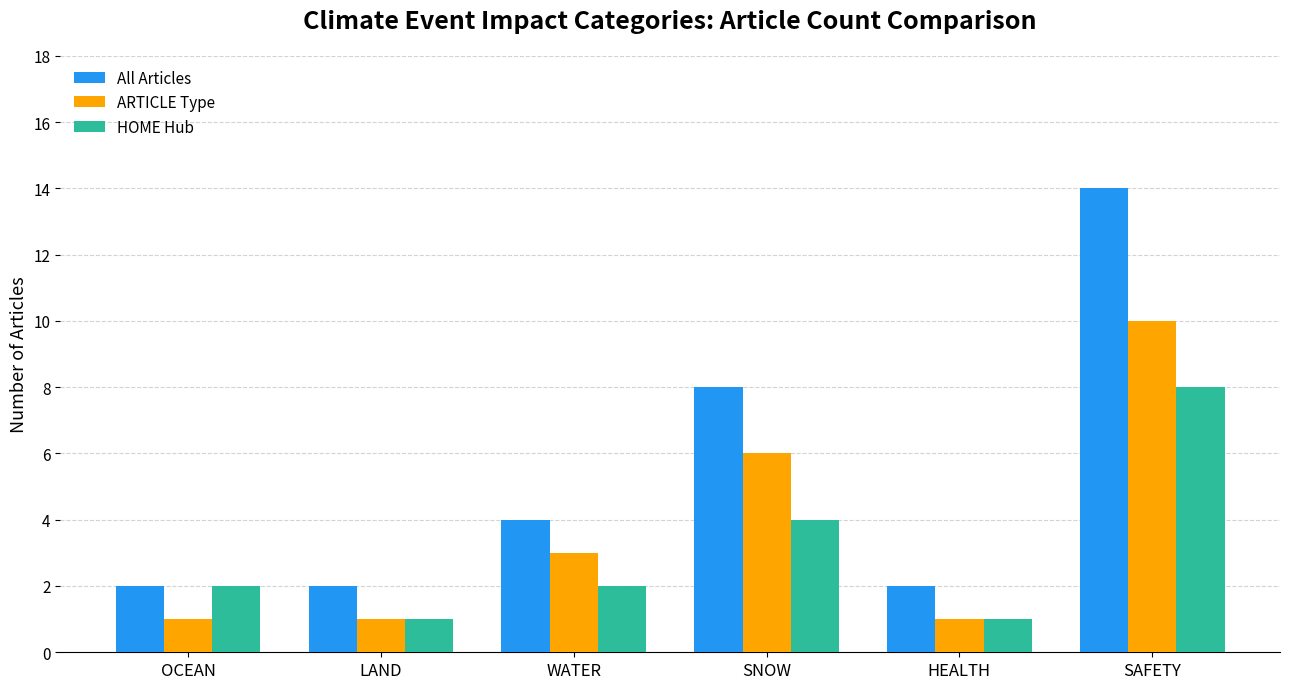

What is the maximum value shown in the chart?

14